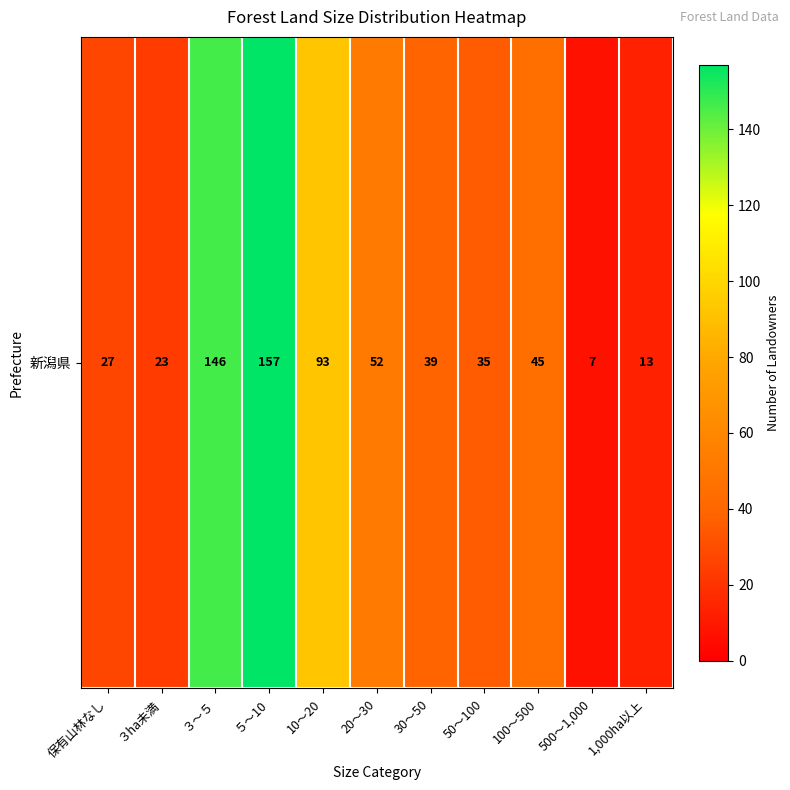

At which label is the value closest to 82?

10～20